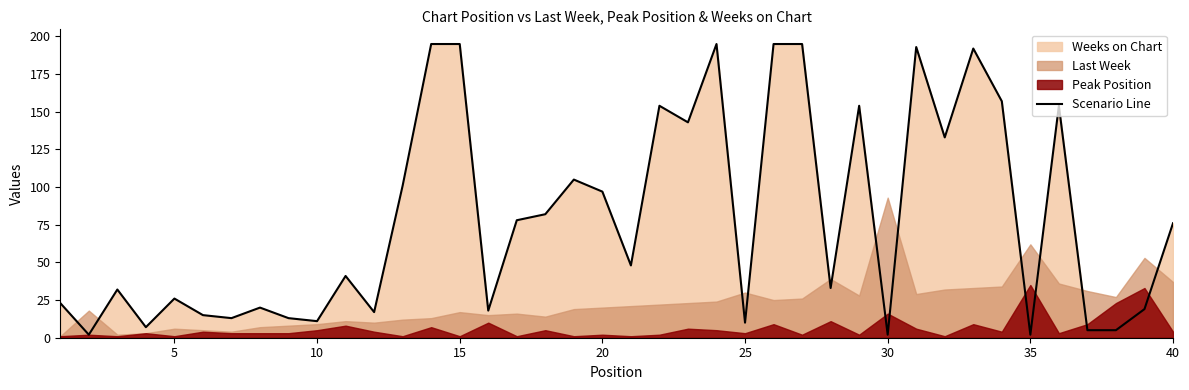

What is the maximum value for Scenario Line?

195